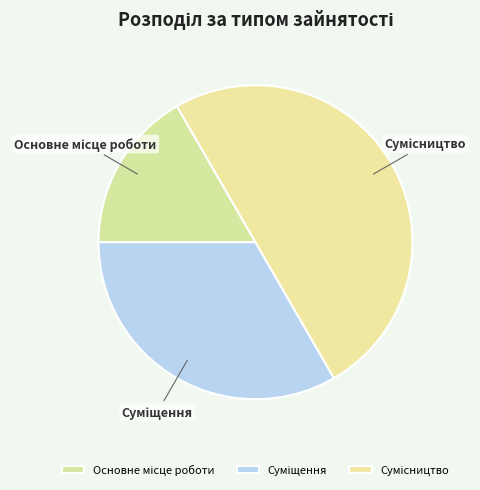

To the nearest percent, what is the average slice percentage?

33%